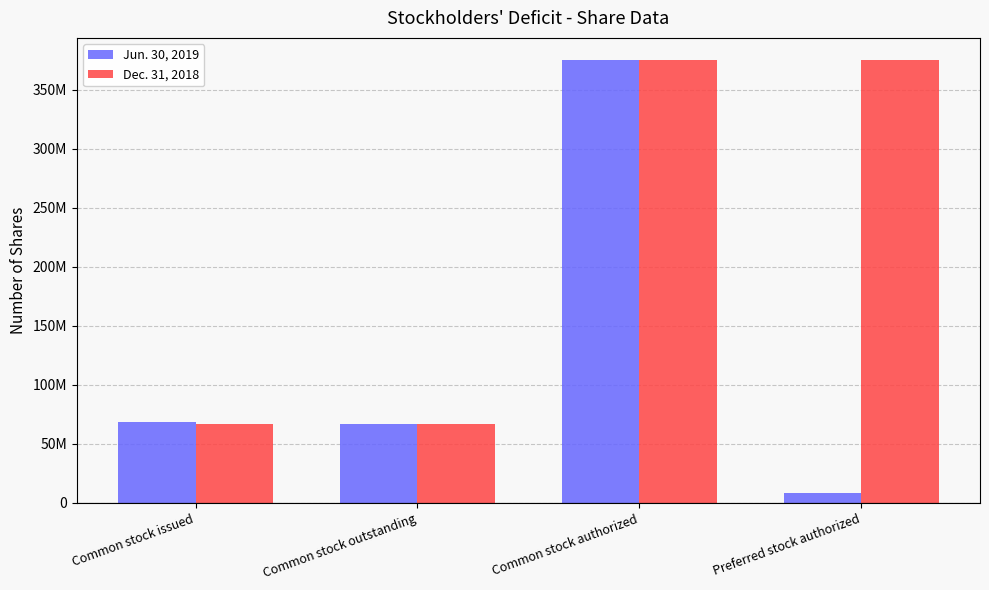

At which category does the chart reach its minimum across all series?

Preferred stock authorized